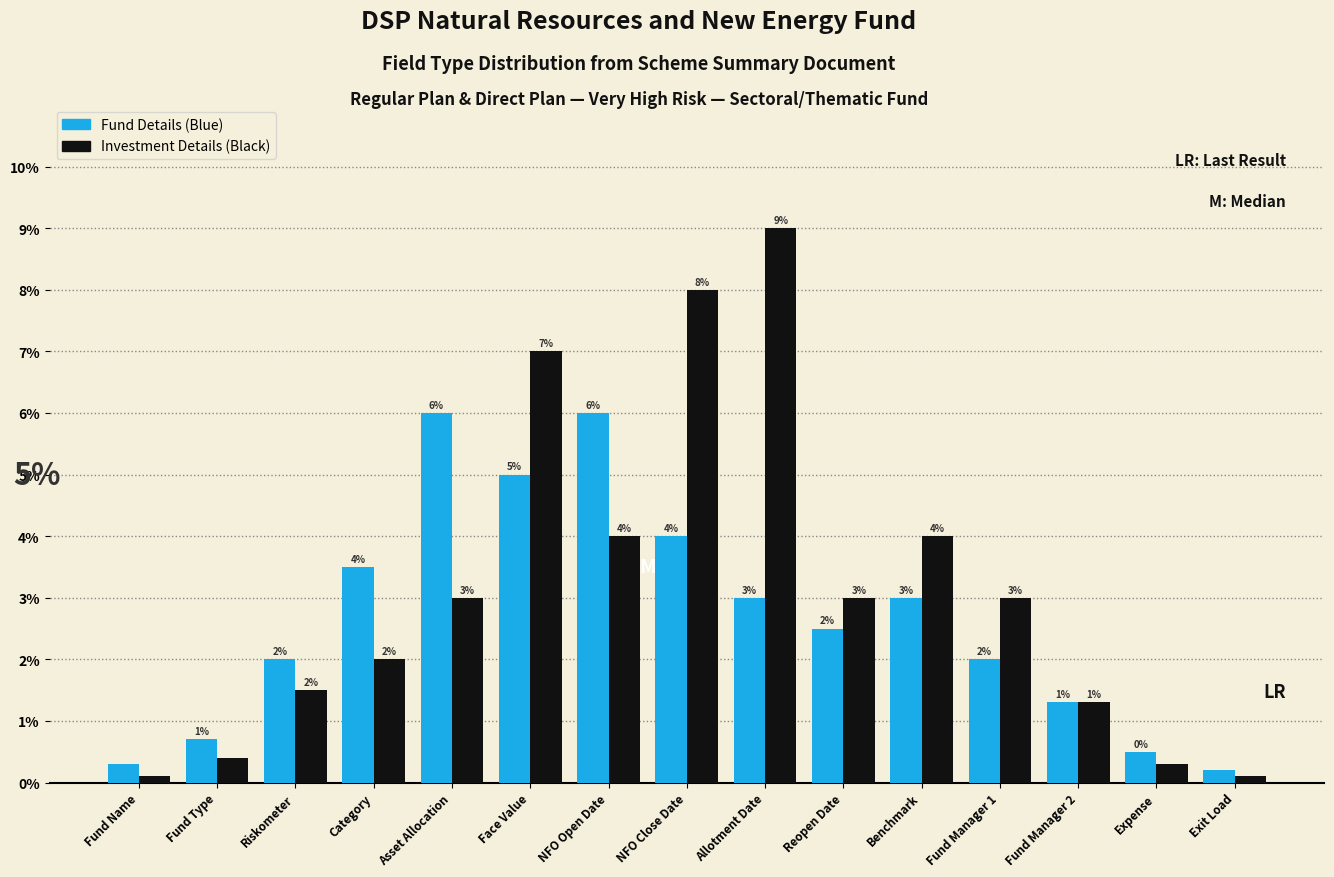

What is the difference between the Fund Details (Blue) values at Allotment Date and NFO Open Date?

3.0